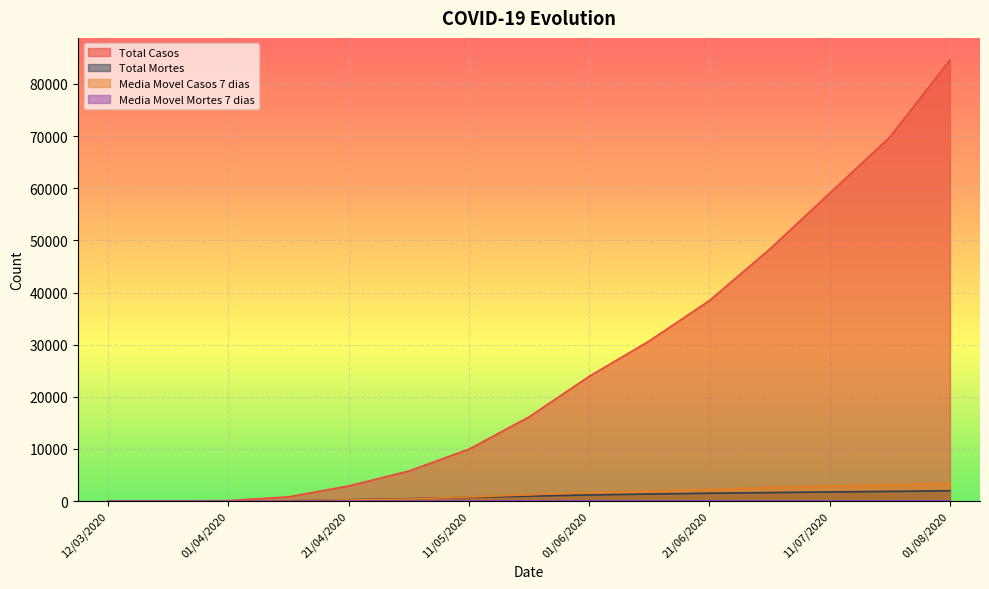

Between 21/06/2020 and 11/05/2020, which is larger?

21/06/2020